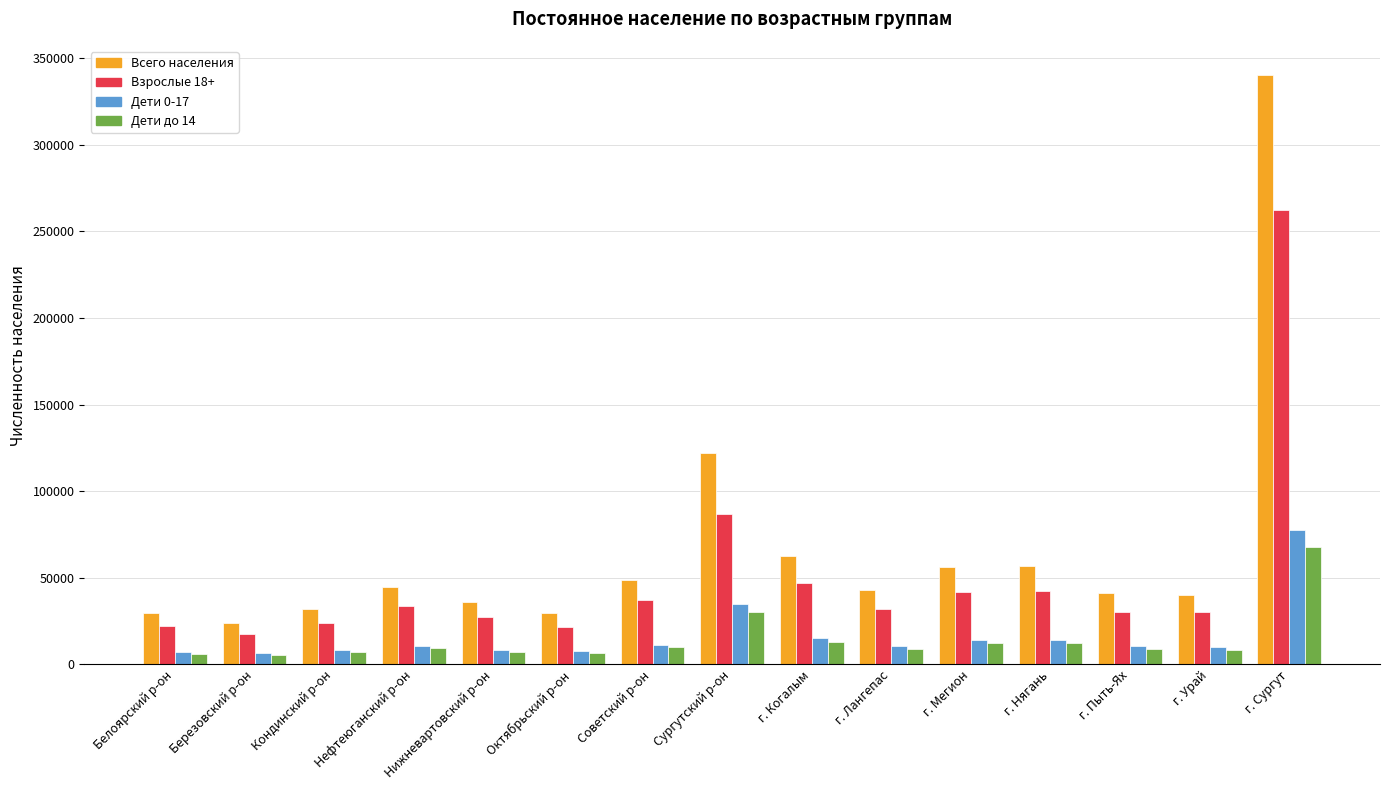

What is the approximate value of Взрослые 18+ at г. Пыть-Ях?

30455